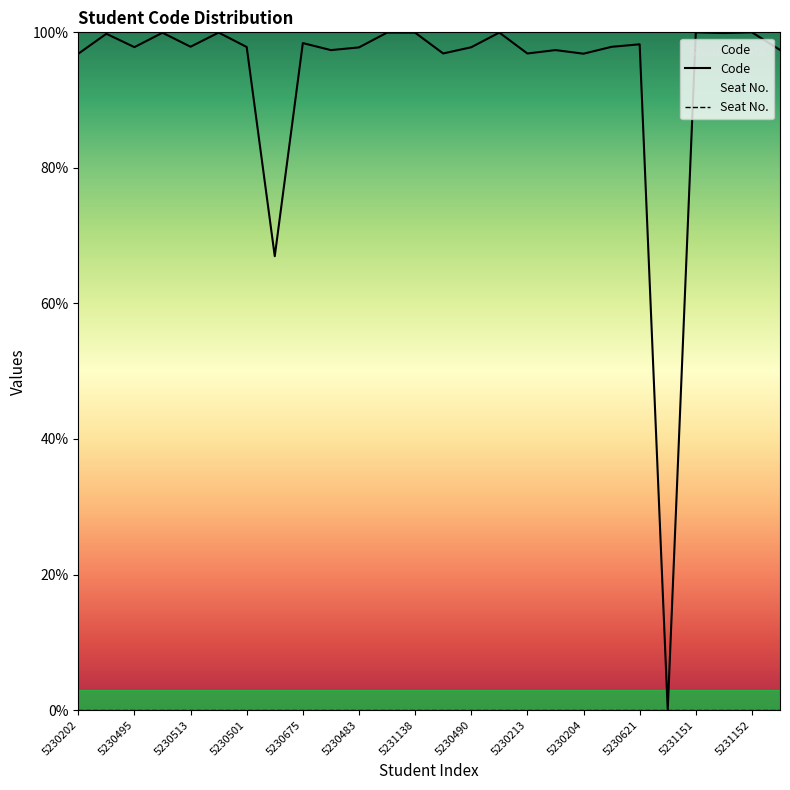

What is the difference between the highest and lowest values at 19?

97.9